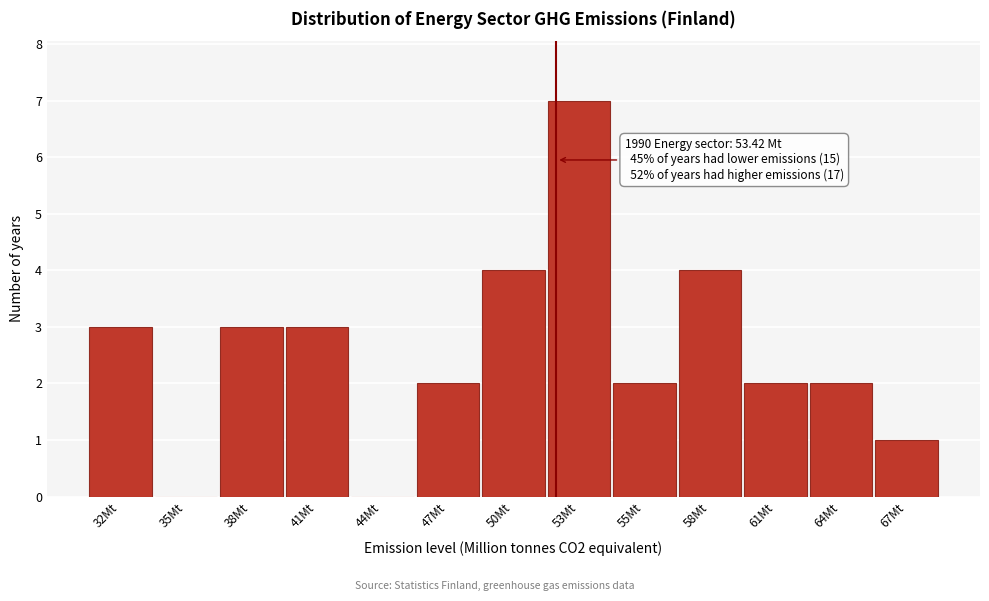

Reading left to right, extract all data points from this chart.

32Mt=3	35Mt=0	38Mt=3	41Mt=3	44Mt=0	47Mt=2	50Mt=4	53Mt=7	55Mt=2	58Mt=4	61Mt=2	64Mt=2	67Mt=1